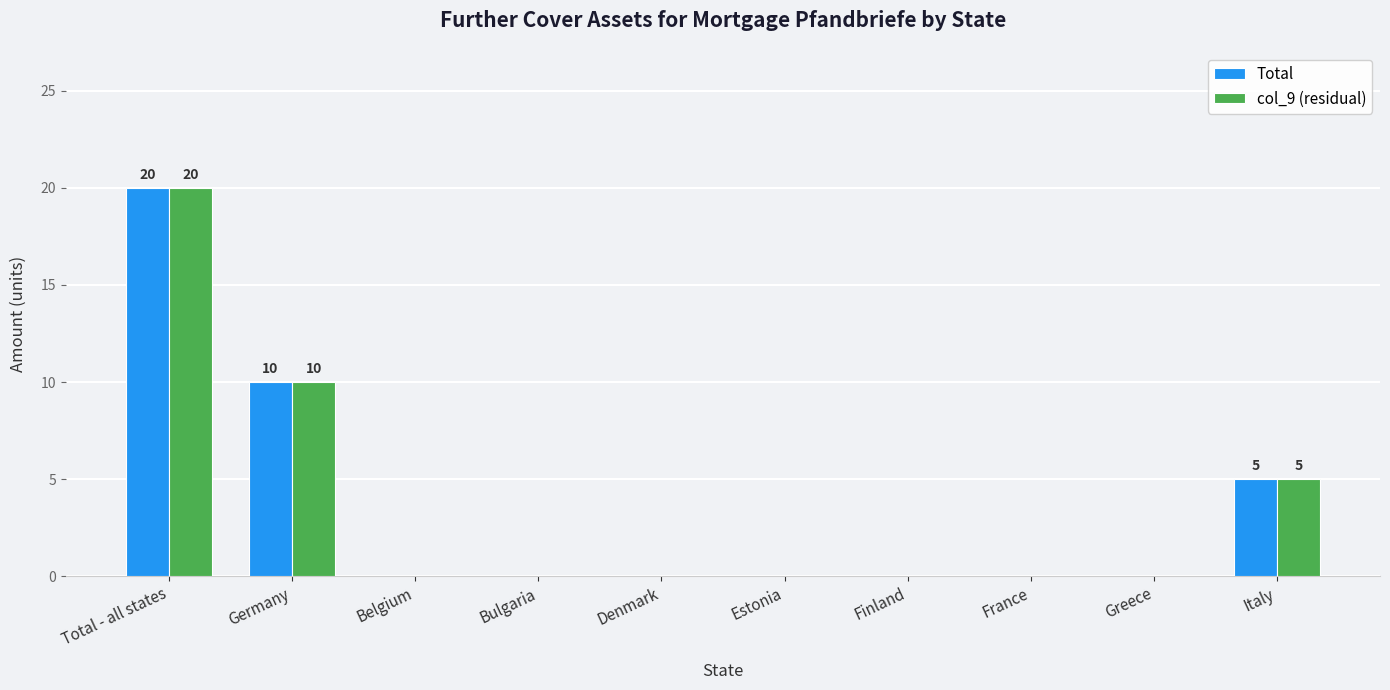

At which category does the chart reach its peak across all series?

Total - all states